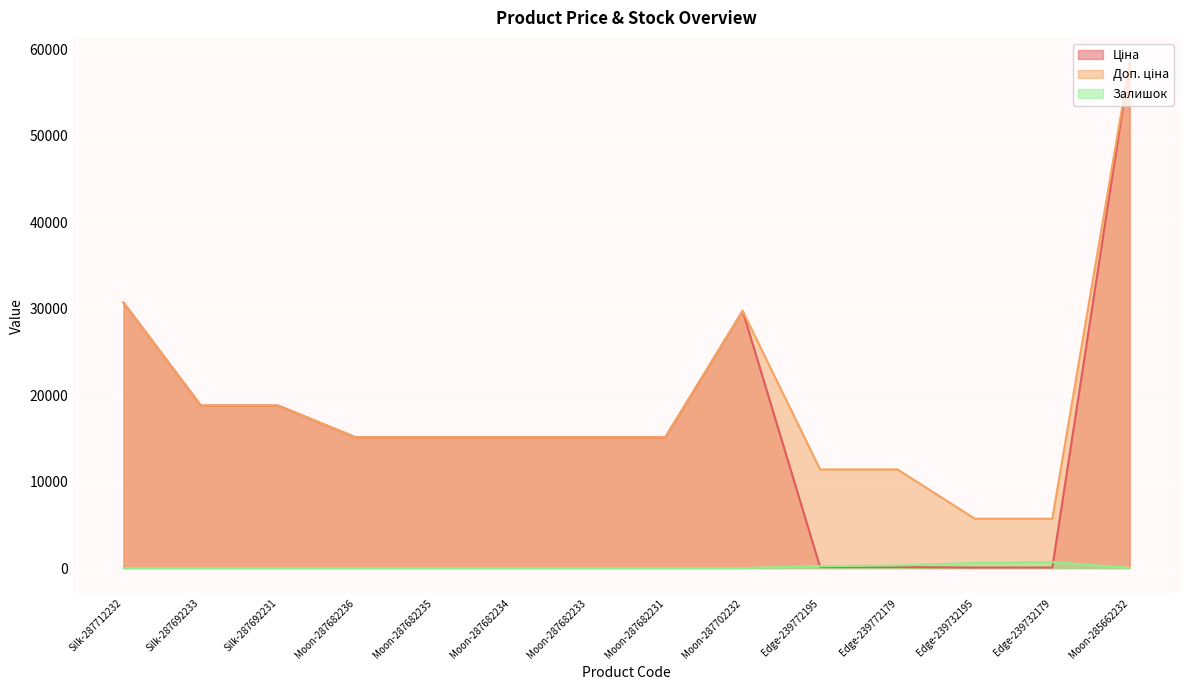

After their last crossing, which series has the higher values: Залишок or Ціна?

Ціна